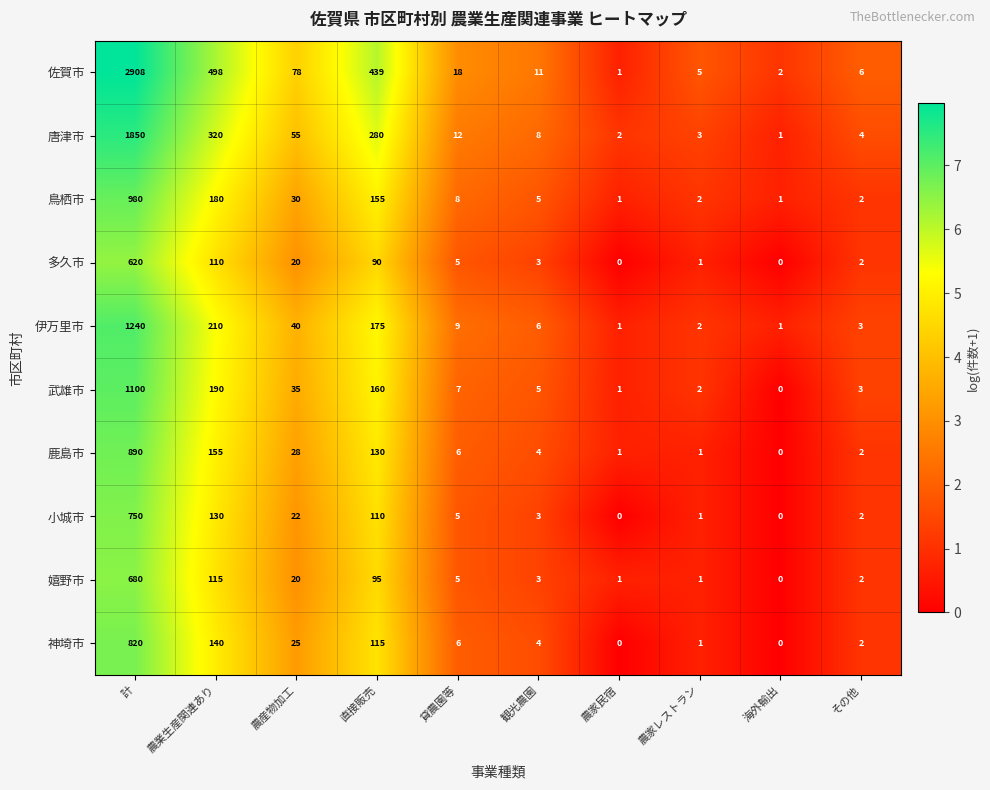

What is the maximum value shown in the chart?

2908